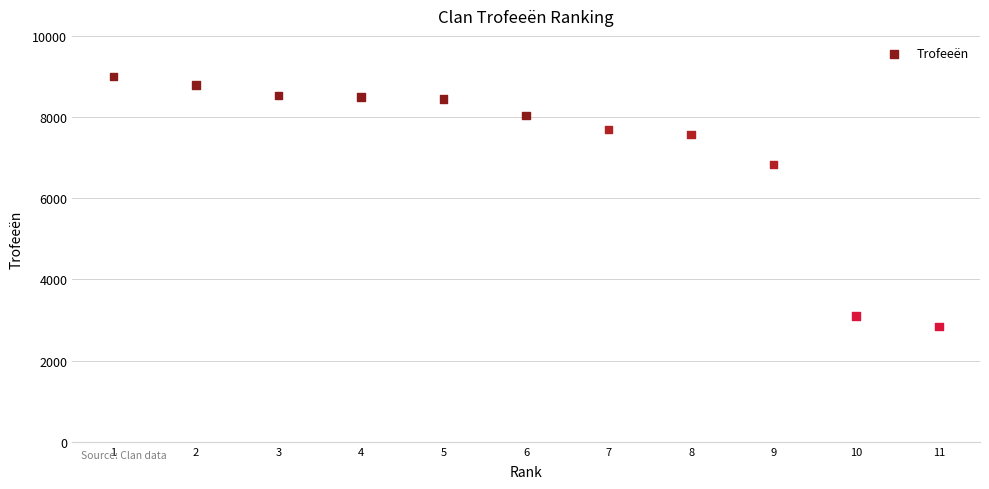

What Y value in the scatter plot is closest to 5920?

6833